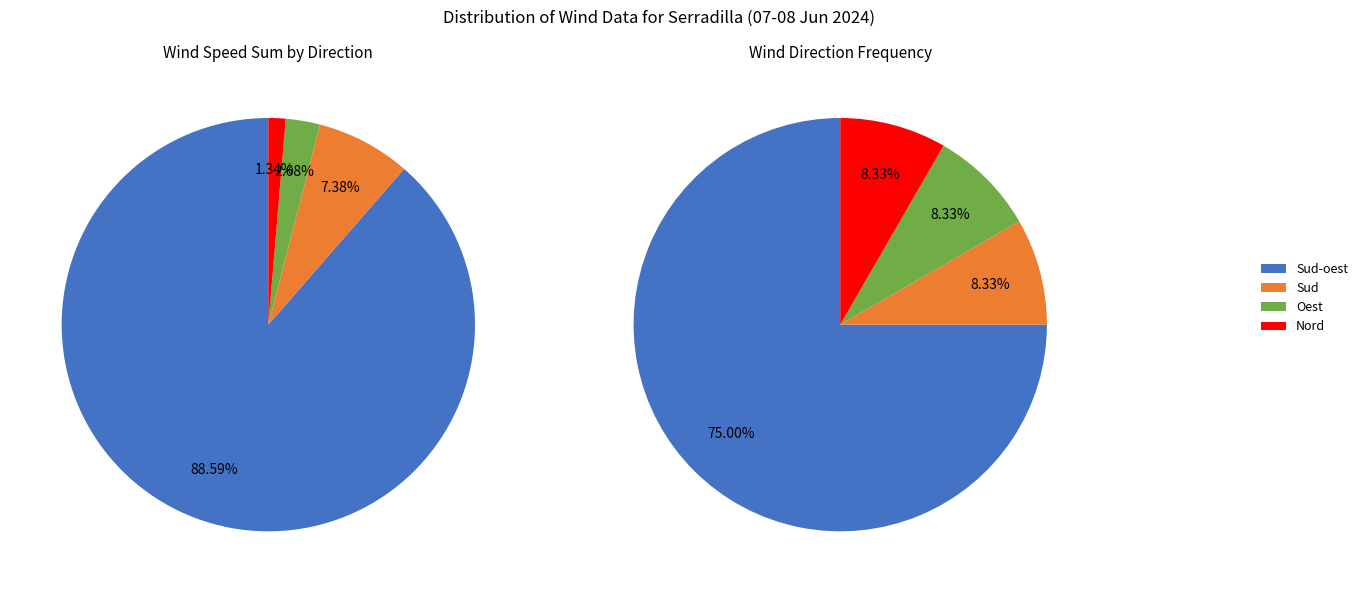

Is it true that Sud-oest is 18% of the pie?

False